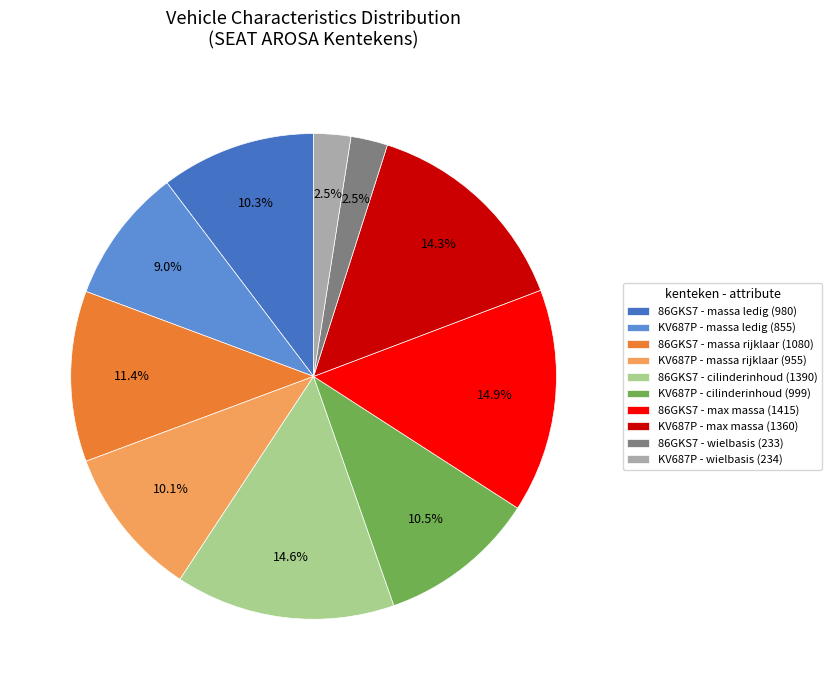

What is the total percentage of 86GKS7 - massa ledig (980) and KV687P - massa ledig (855)?

19.3%